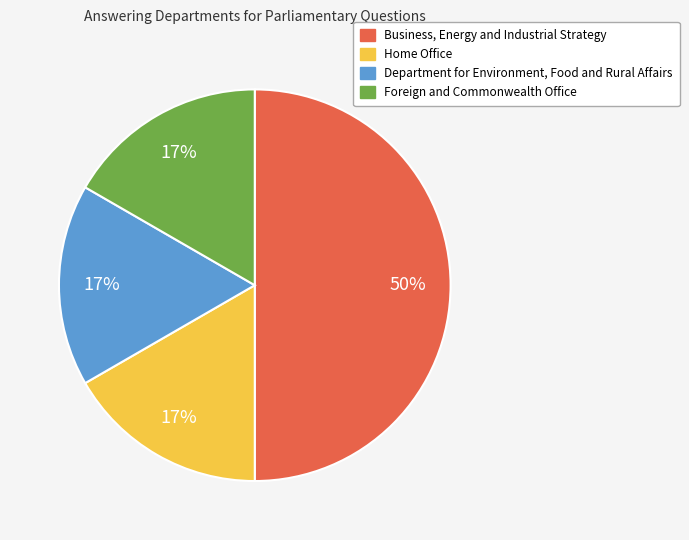

To the nearest percent, what is the average slice percentage?

25%